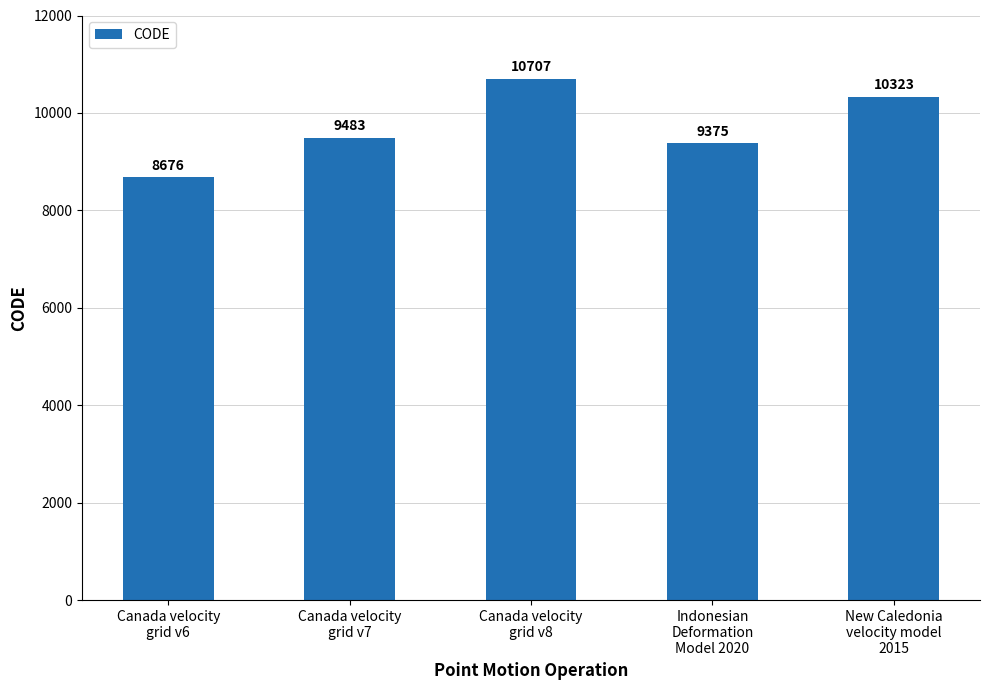

Approximately how many times larger is the value at New Caledonia
velocity model
2015 compared to Canada velocity
grid v7?

1.1